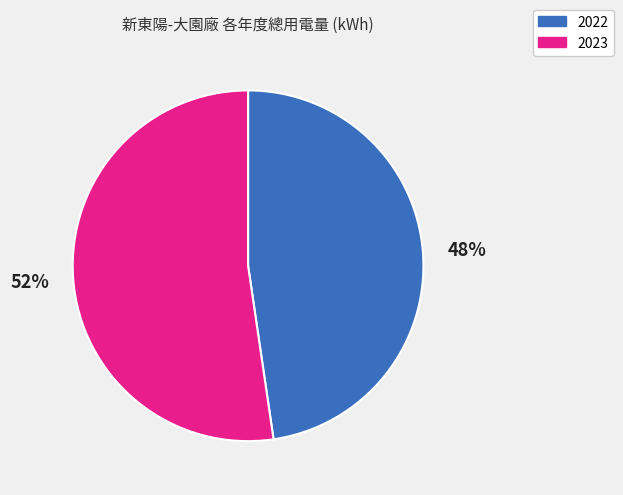

Is there a majority slice in this chart?

Yes